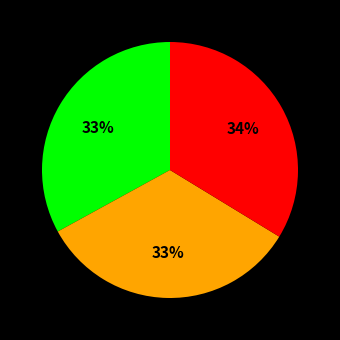

Does any single category account for the majority?

No